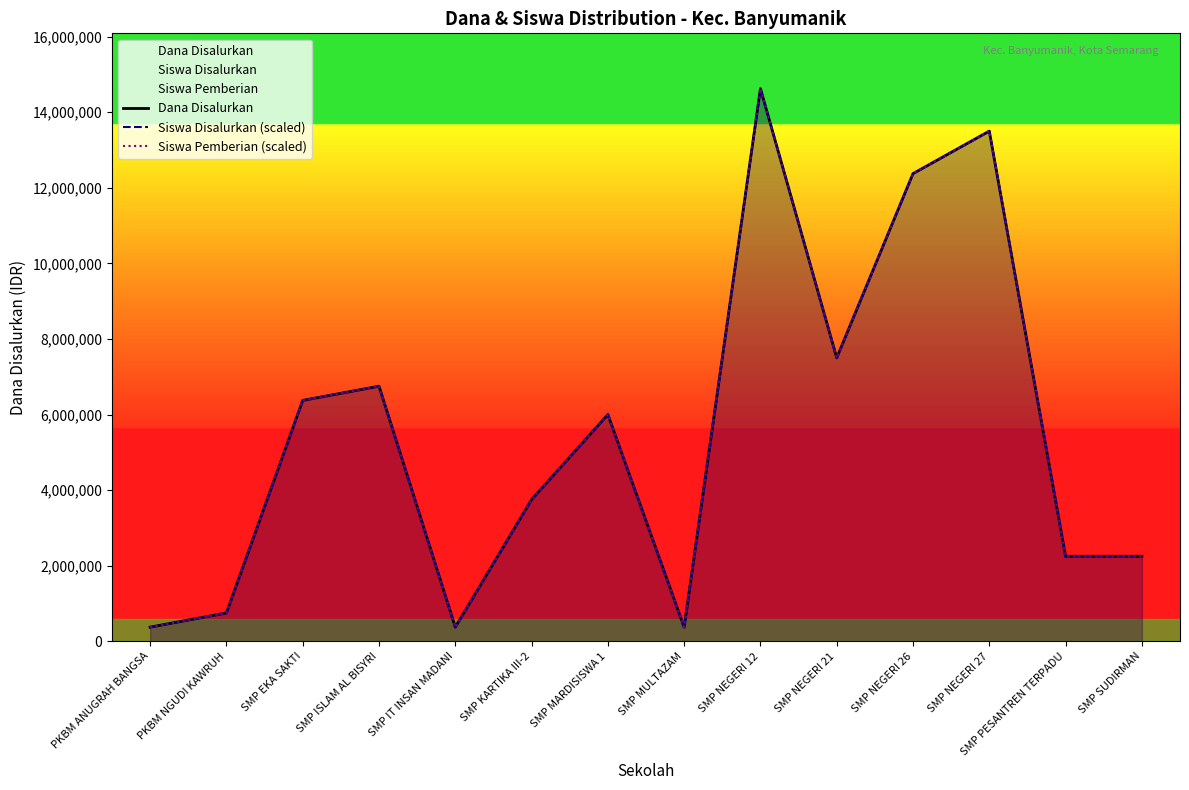

What is the label of the 13th point from the left?

SMP PESANTREN TERPADU